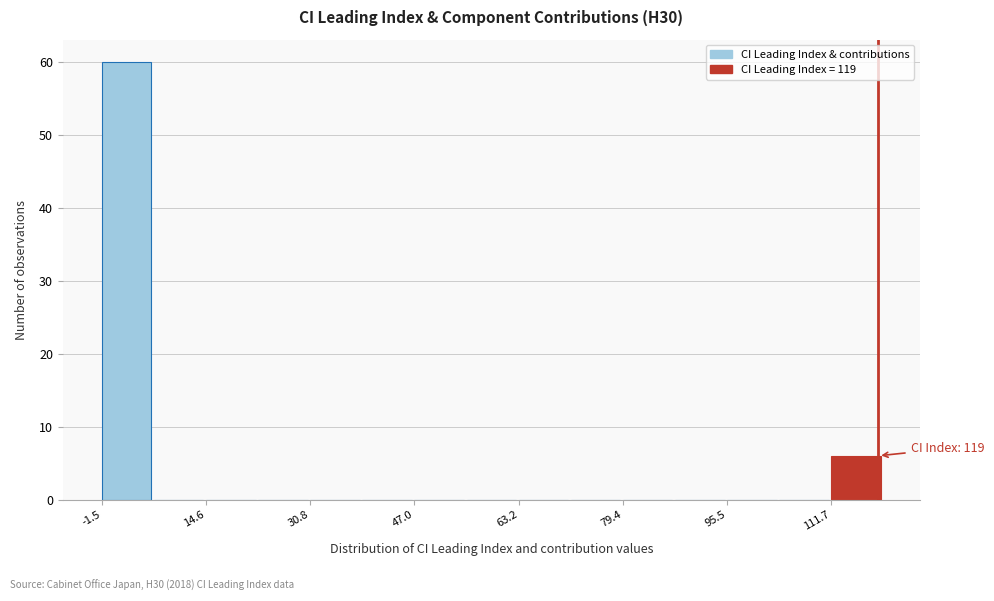

Over which range of the x-axis is the bar tallest?

-2 to 6